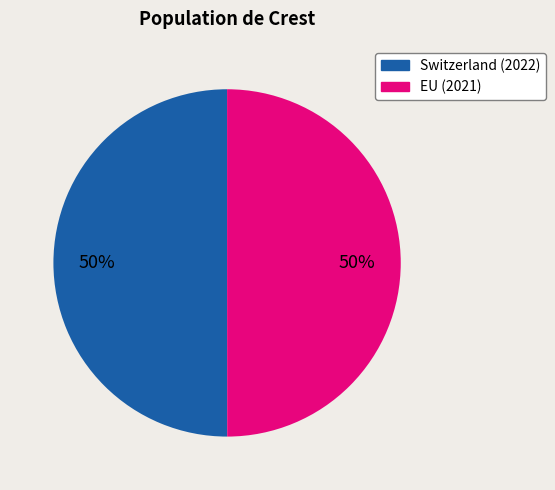

True or false: Switzerland accounts for 58% of the total.

False